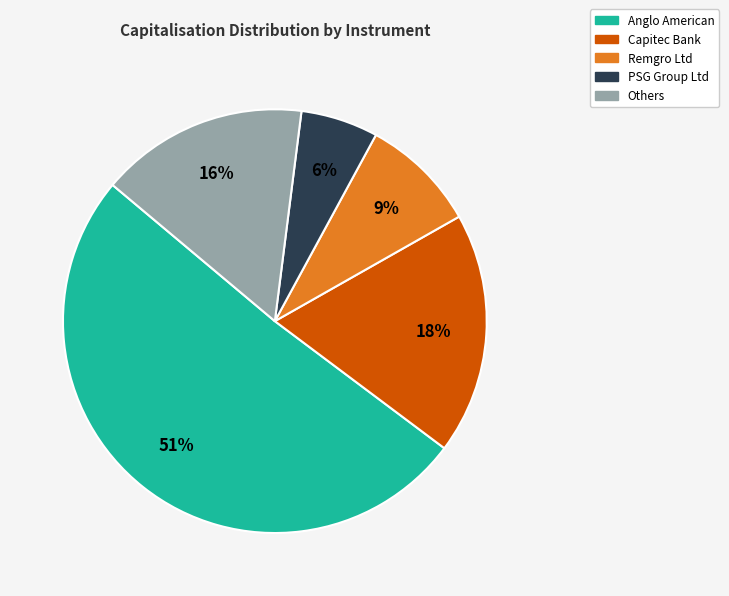

To the nearest percent, what is the average slice percentage?

20%